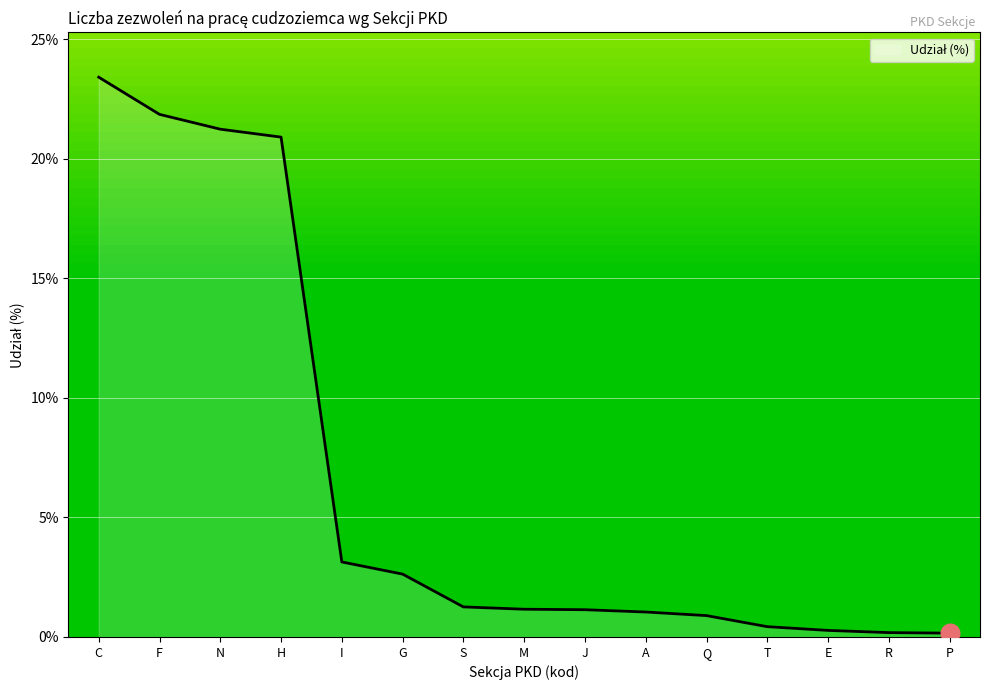

Which has a higher value, Q or E?

Q